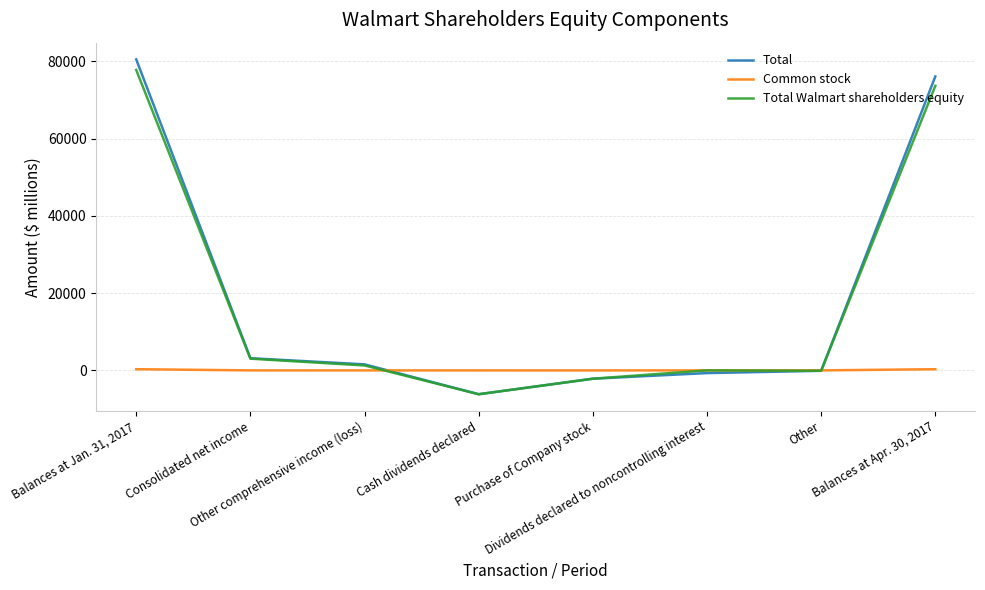

How many values in the Common stock series are below 0?

1